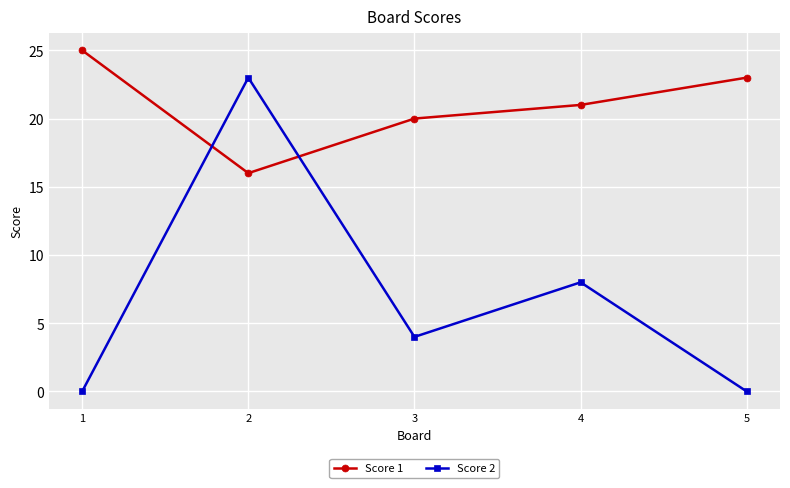

Where is Score 1 nearest to the value 20?

3